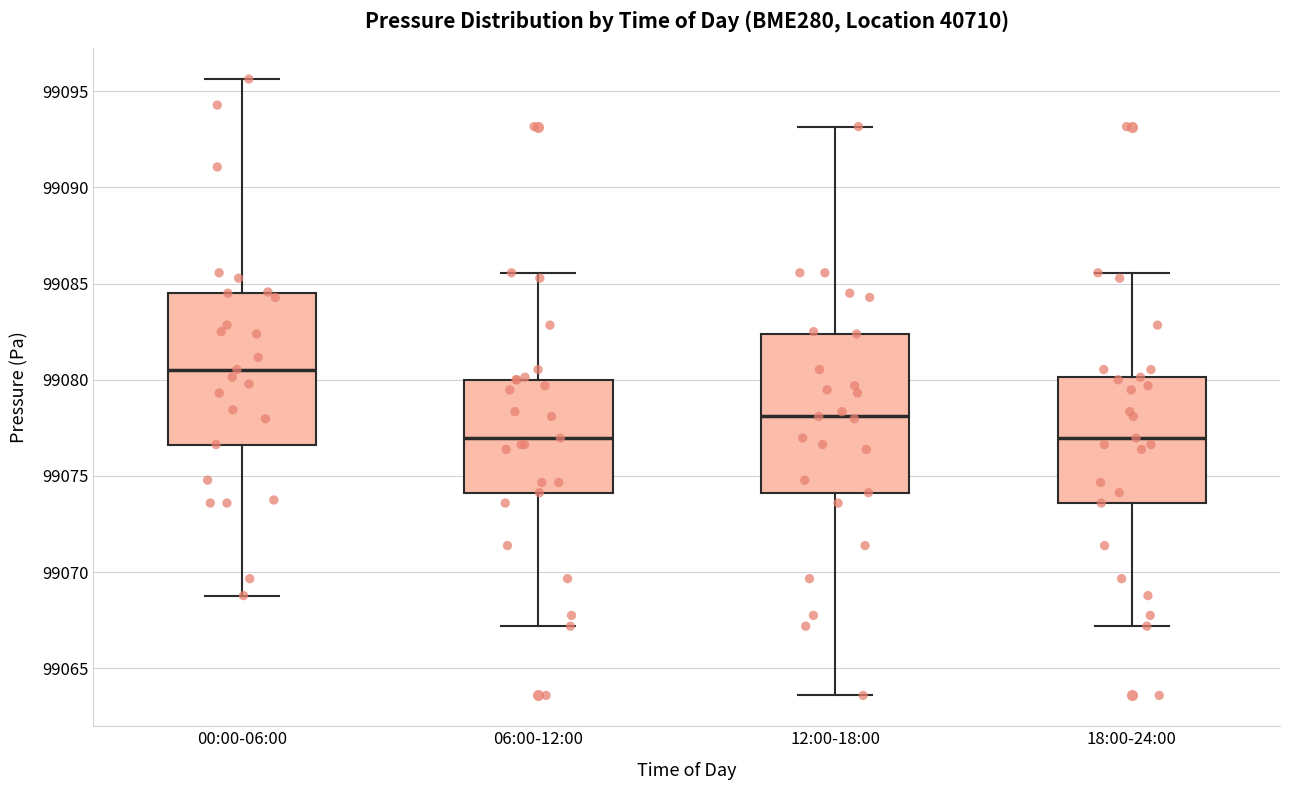

Where is the lower edge of the box for 12:00-18:00 on the y-axis? The values are not printed on the chart, so give them approximately, as read against the axis.

99074.0